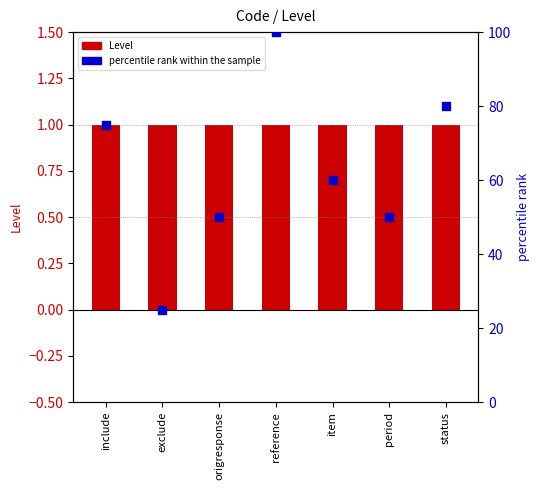

Is the value of Level at period greater than the value of percentile rank within the sample at status?

No